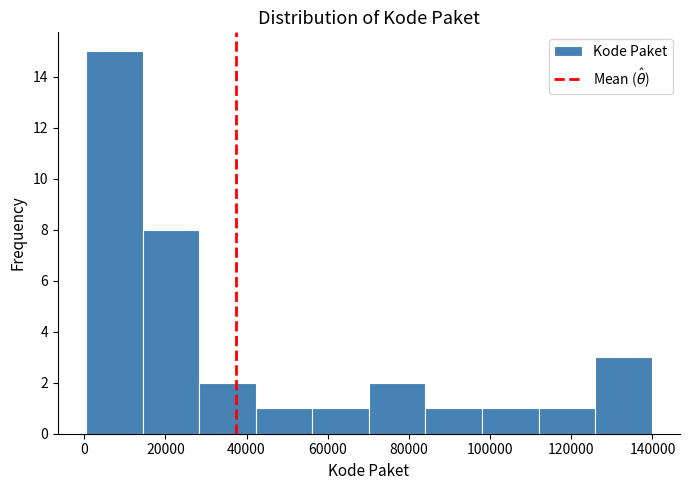

Reading left to right, transcribe this chart: for each bar, give the range it covers on the x-axis and its height. Neither the bar edges nor the heights are printed on the chart, so give them approximately, as read against the axes.

0 to 14000: 15
14000 to 28000: 8
28000 to 42000: 2
42000 to 56000: 1
56000 to 70000: 1
70000 to 84000: 2
84000 to 98000: 1
98000 to 112000: 1
112000 to 126000: 1
126000 to 140000: 3